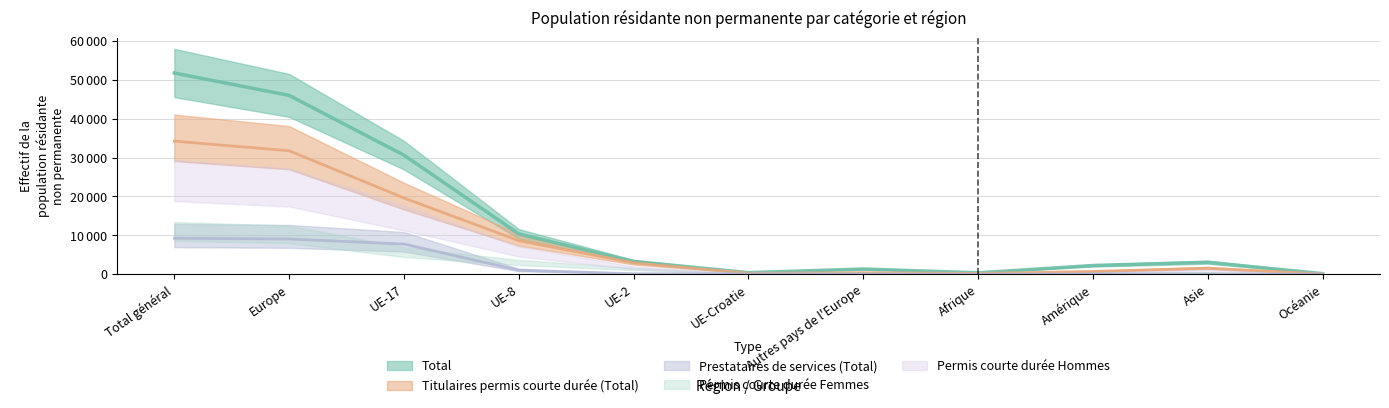

True or false: Total has a value of 13727 at UE-8.

False